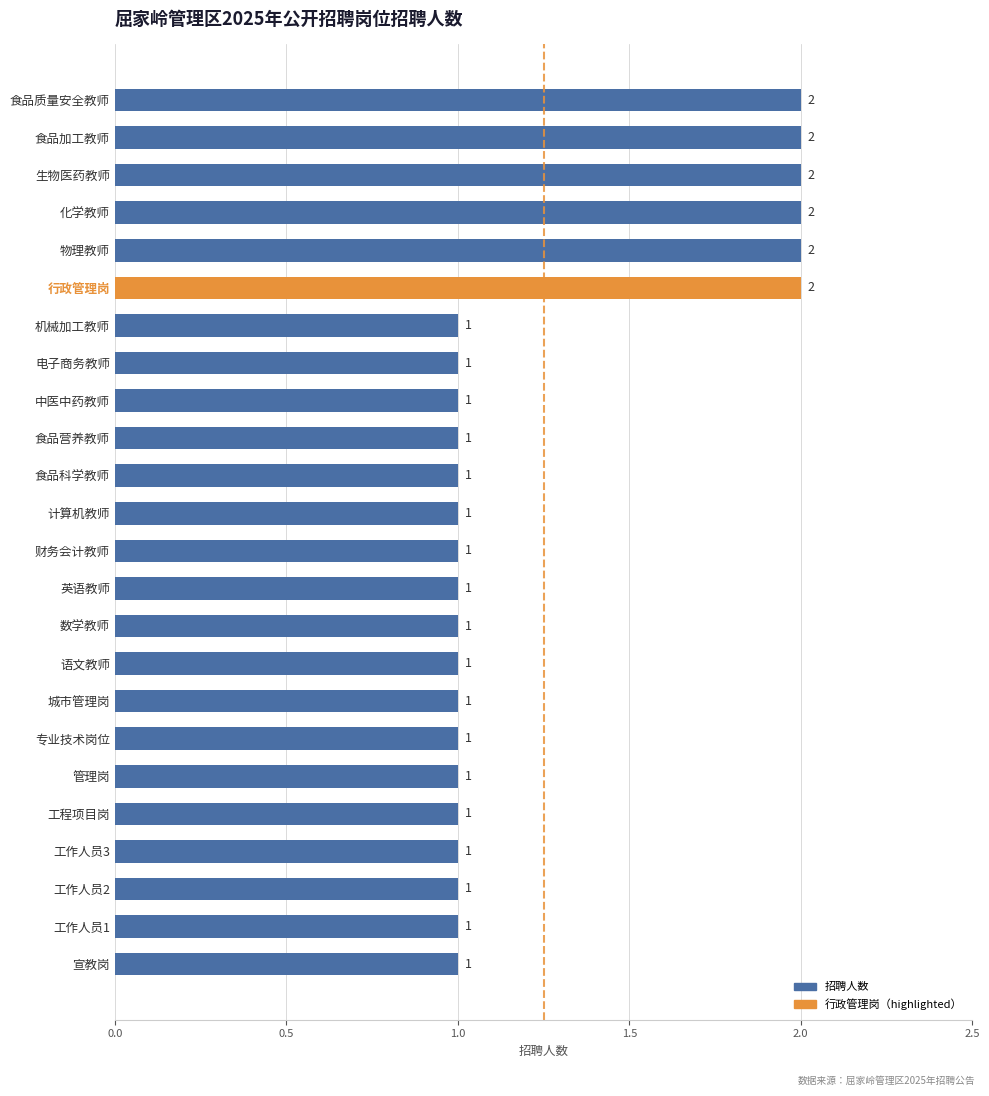

What is the sum of all values?

30